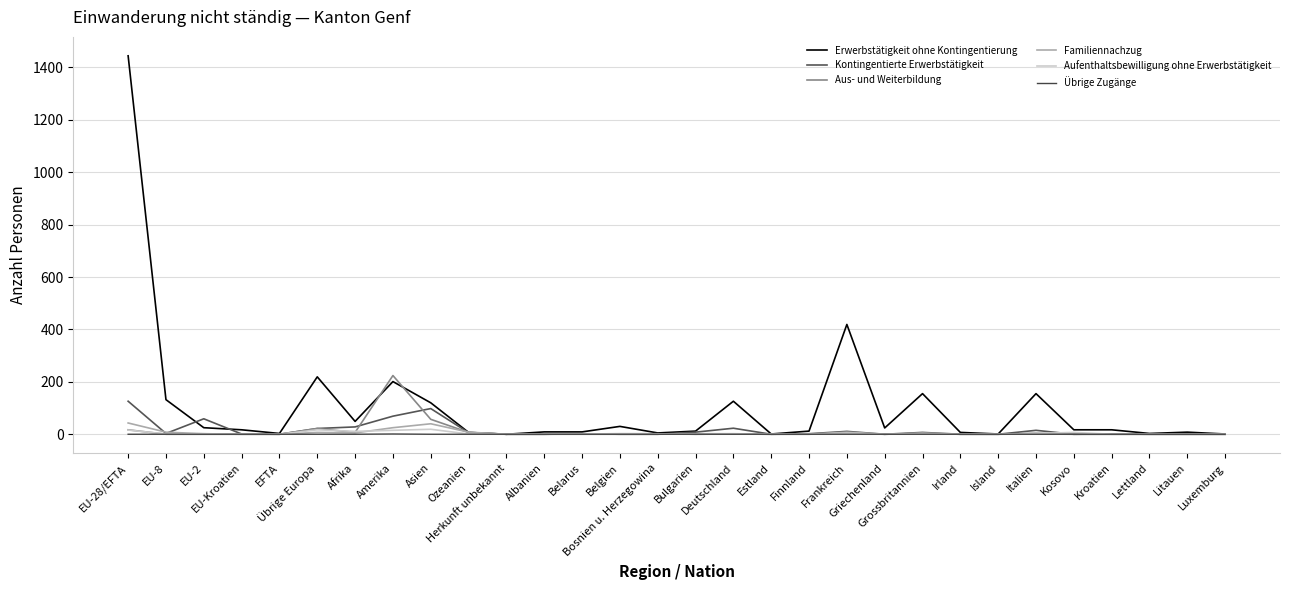

What is the sum of the Aus- und Weiterbildung values at EU-28/EFTA and Frankreich?

21